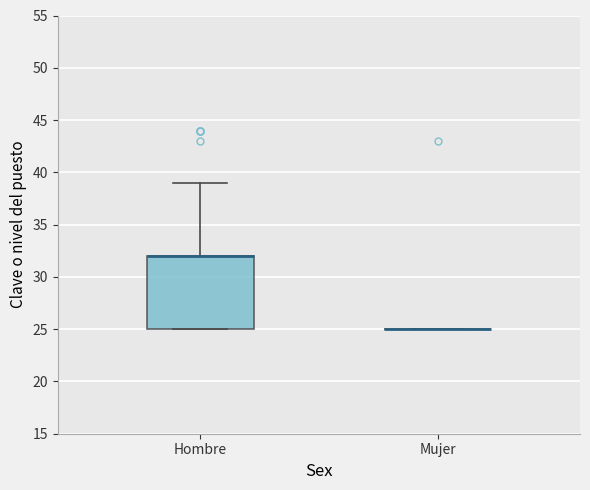

Reading left to right, transcribe this box plot: for each box, give where its median line is, the range the box spans, and where its two whiskers end, as read against the y-axis. The values are not printed on the chart, so give them approximately, as read against the axis.

Hombre: median 32 (drawn on the box's upper edge), box 25 to 32, whiskers 25 to 39
Mujer: box collapsed to a line at 25, whiskers 25 to 25